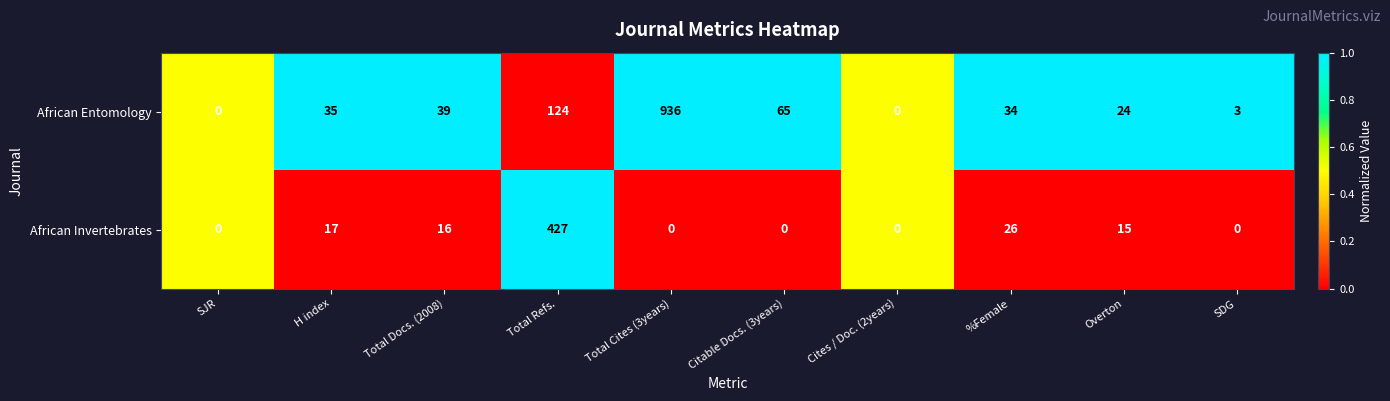

What is the spread (max minus min) of values at Citable Docs. (3years)?

65